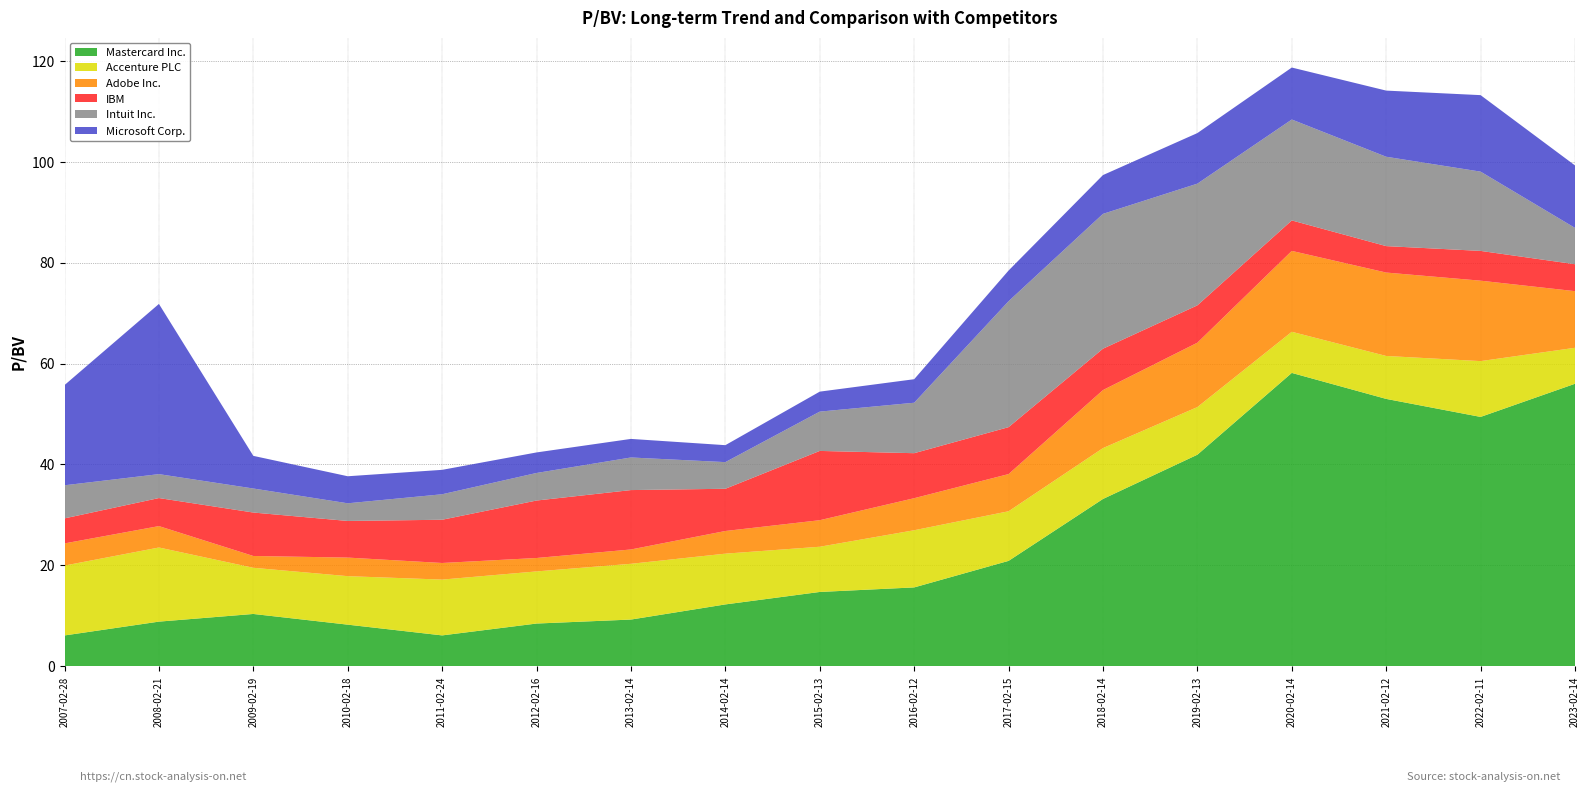

Reading right to left, transcribe all the data shown in this chart.

Mastercard Inc.: 56.0	49.4	53.0	58.1	41.9	33.2	20.9	15.6	14.7	12.3	9.3	8.5	6.1	8.3	10.4	8.9	6.1
Accenture PLC: 7.1	11.1	8.5	8.2	9.4	10.1	9.8	11.3	9.0	10.1	11.1	10.3	11.1	9.6	9.2	14.7	13.8
Adobe Inc.: 11.2	15.9	16.5	16.0	12.8	11.5	7.4	6.3	5.3	4.5	2.8	2.7	3.3	3.7	2.3	4.2	4.4
IBM: 5.3	5.9	5.2	6.0	7.4	8.2	9.3	8.9	13.7	8.4	11.8	11.4	8.6	7.3	8.6	5.6	5.0
Intuit Inc.: 7.2	15.7	17.7	20.0	24.1	26.7	25.0	10.0	7.8	5.3	6.5	5.5	5.0	3.5	4.8	4.7	6.6
Microsoft Corp.: 12.4	15.2	13.1	10.3	10.0	7.7	6.1	4.7	4.0	3.4	3.7	4.1	4.8	5.4	6.5	33.7	19.9